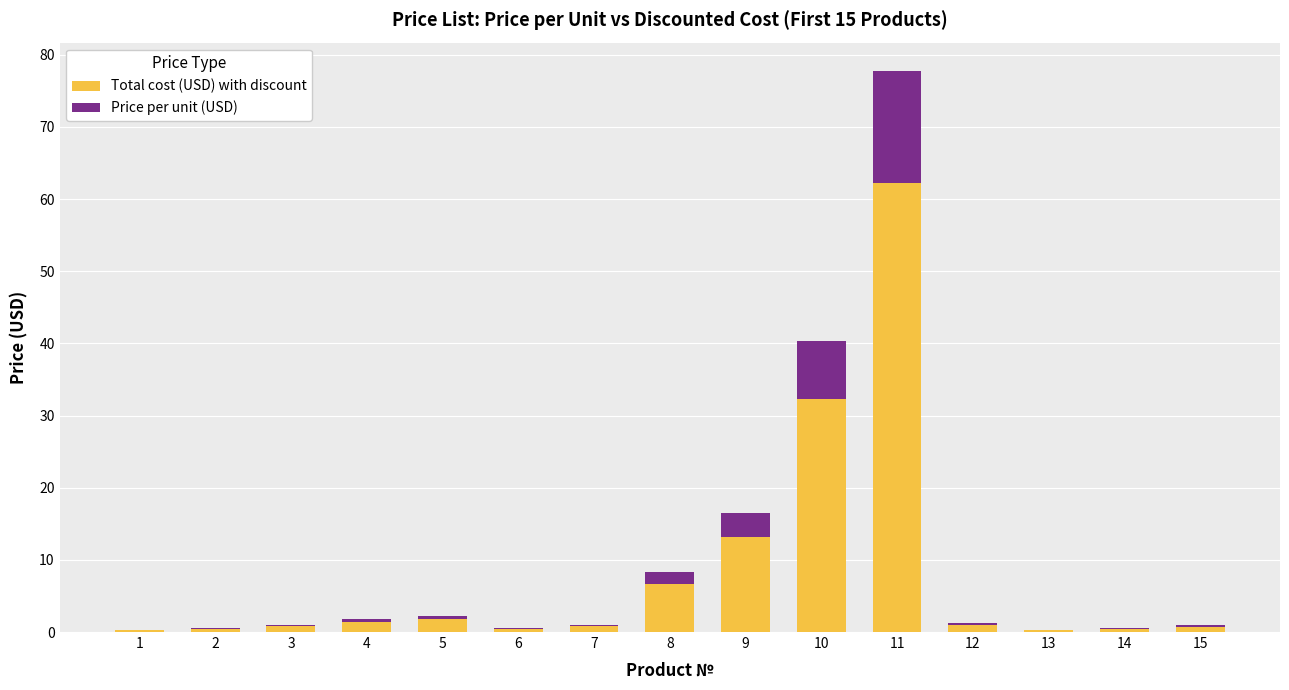

What is the approximate value of Total cost (USD) with discount at 6?

0.4